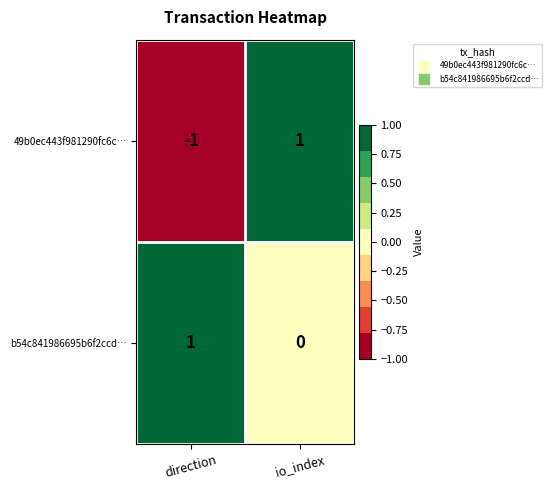

Rank the series at direction from lowest to highest value.

49b0ec443f981290fc6c…, b54c841986695b6f2ccd…